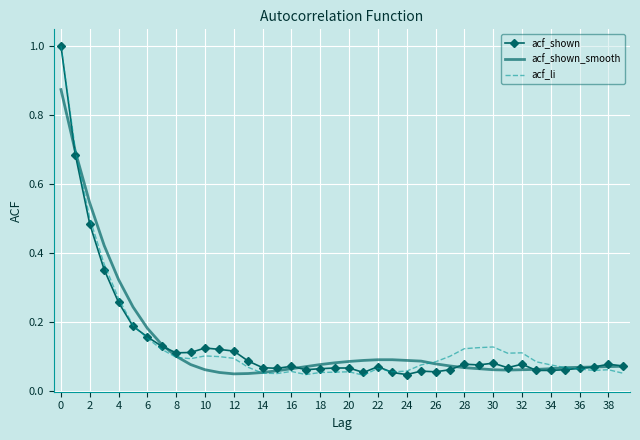

What is the greatest value displayed?

1.0